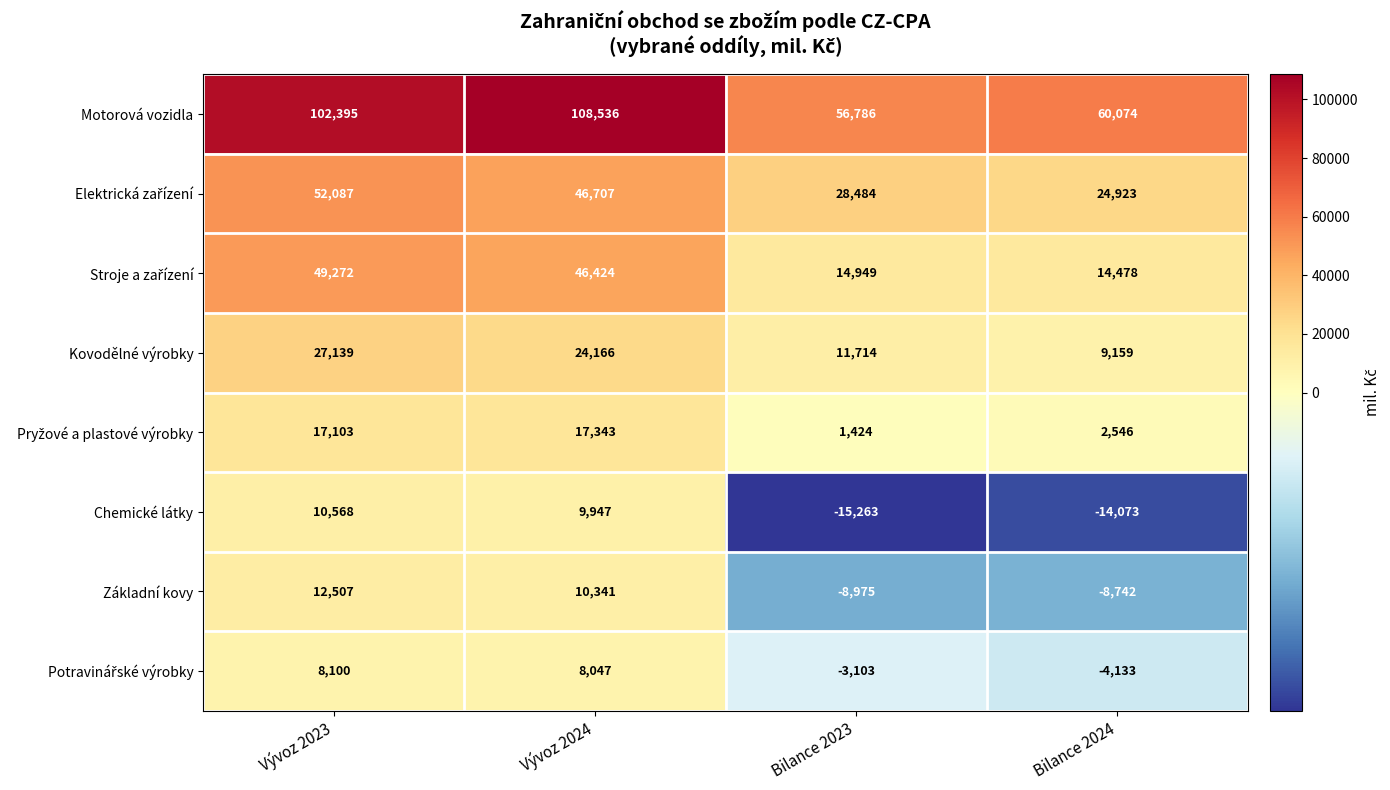

At which label is Chemické látky closest to -2347?

Bilance 2024